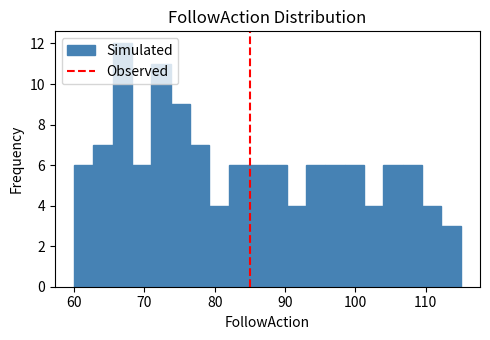

Around what value on the x-axis is the tallest bar? Give the approximate position of its centre, as read against the axis.

67